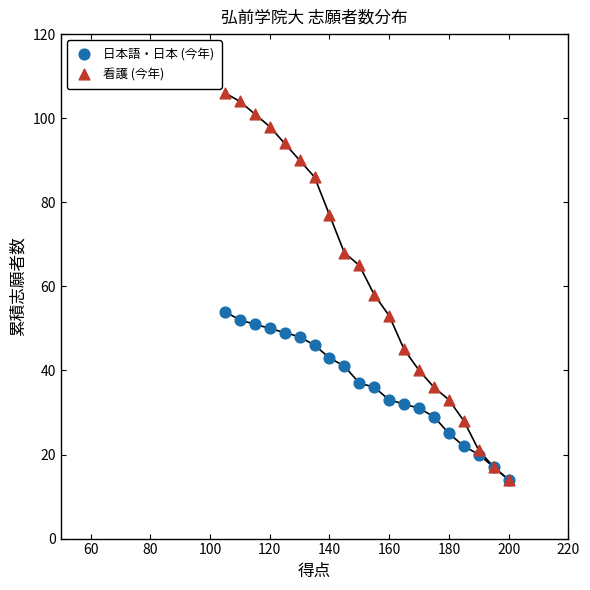

Which series has the widest spread of Y values?

看護 (今年)